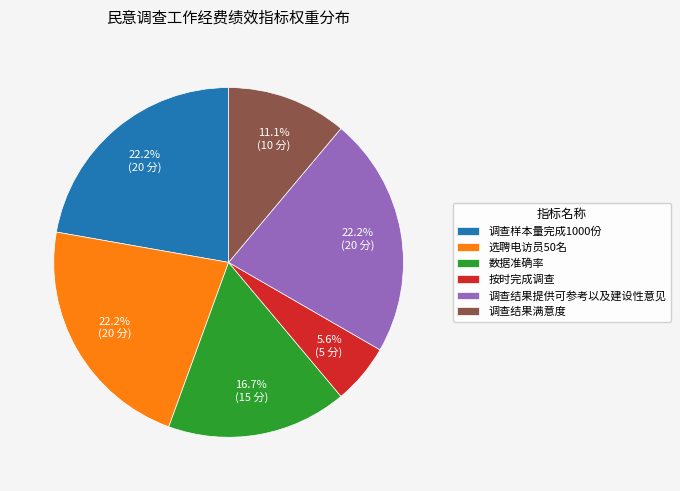

True or false: 调查结果满意度 accounts for 11% of the total.

True